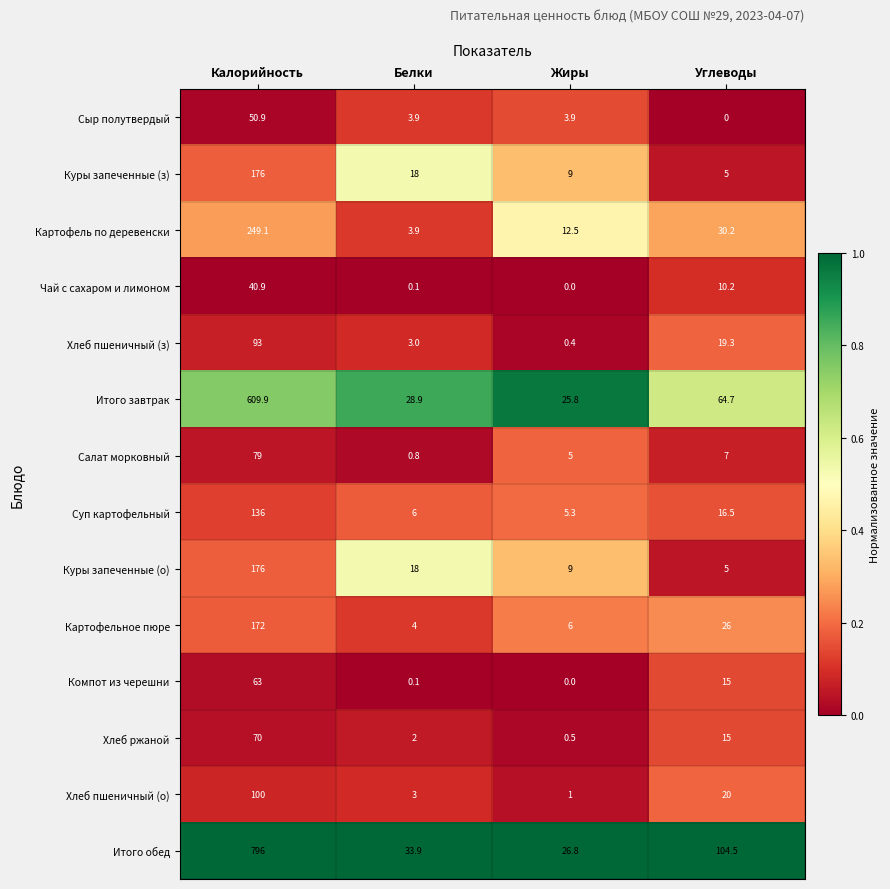

List the labels in order of Хлеб пшеничный (о) value, smallest first.

Жиры, Белки, Углеводы, Калорийность